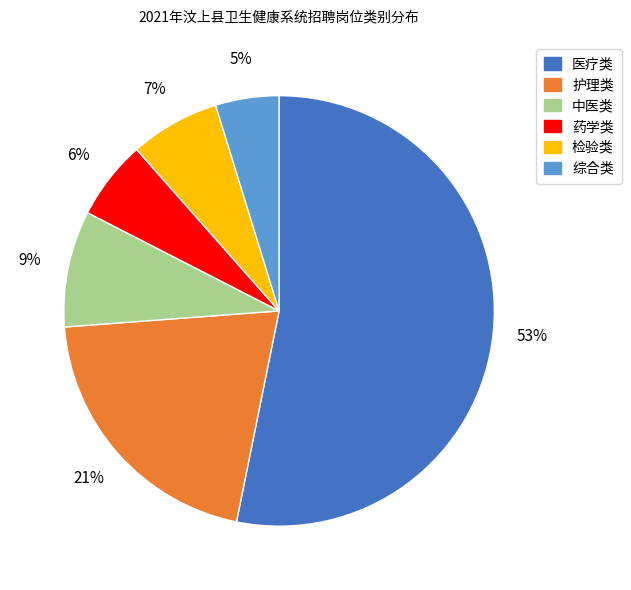

How many segments does this pie chart have?

6